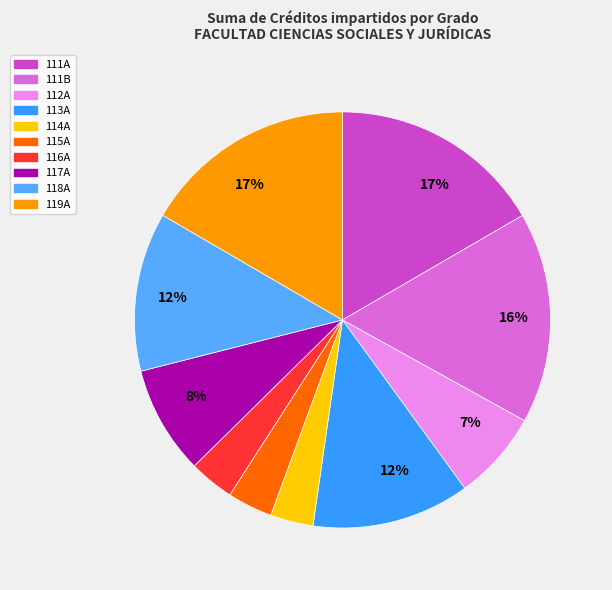

Is there a majority slice in this chart?

No